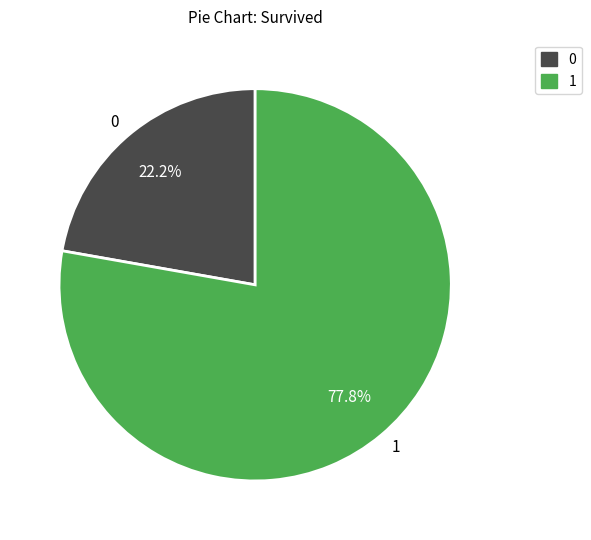

Rank the categories by value from highest to lowest.

1, 0